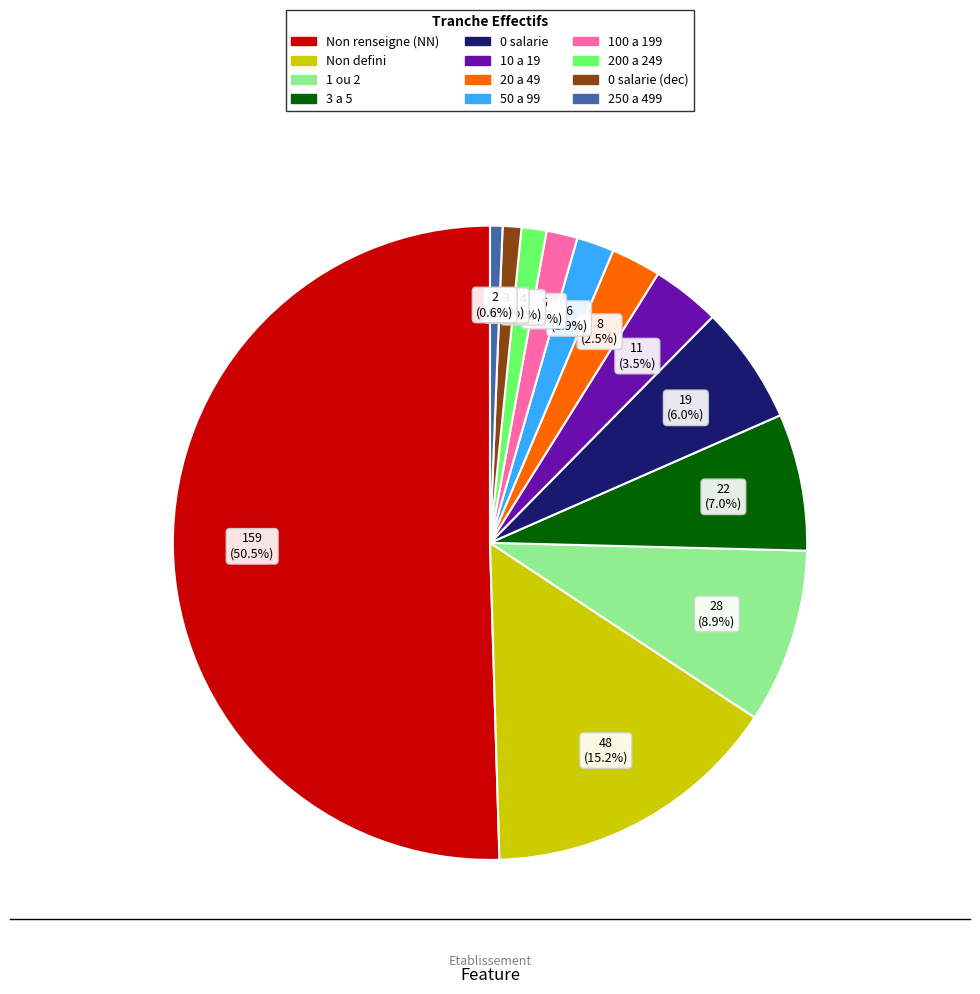

How many segments does this pie chart have?

12